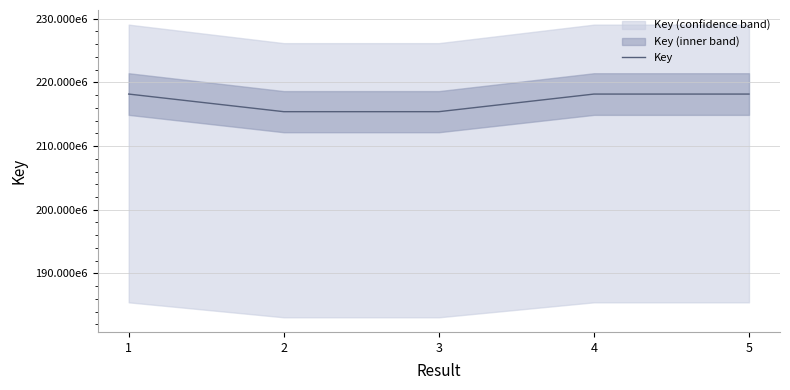

Reading left to right, what are all the values shown in this chart?

1=218168895	2=215400167	3=215400025	4=218168372	5=218168194